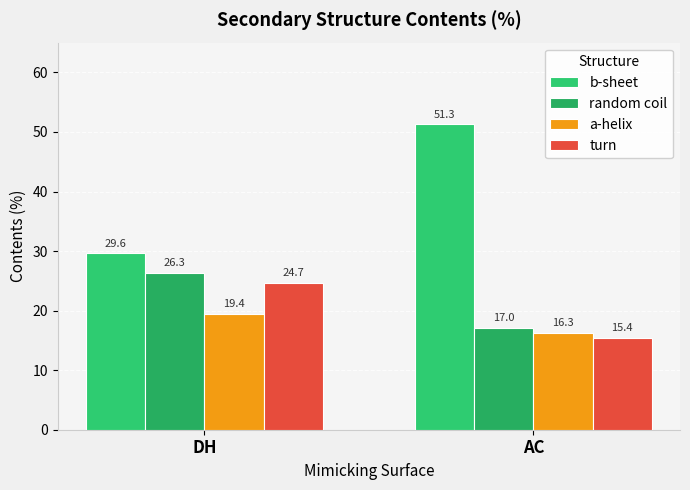

What is the average value of the random coil series?

21.7